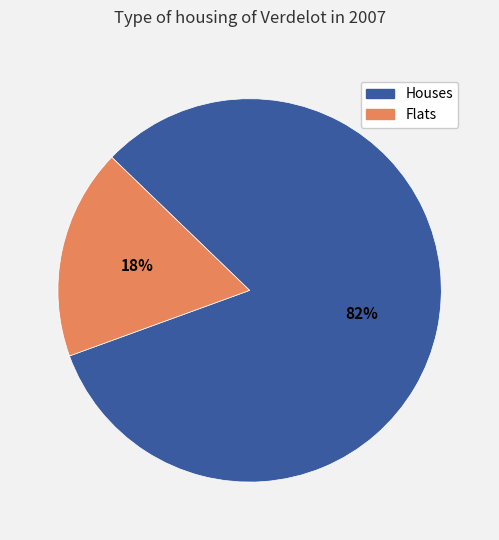

To the nearest percent, what is the average slice percentage?

50%